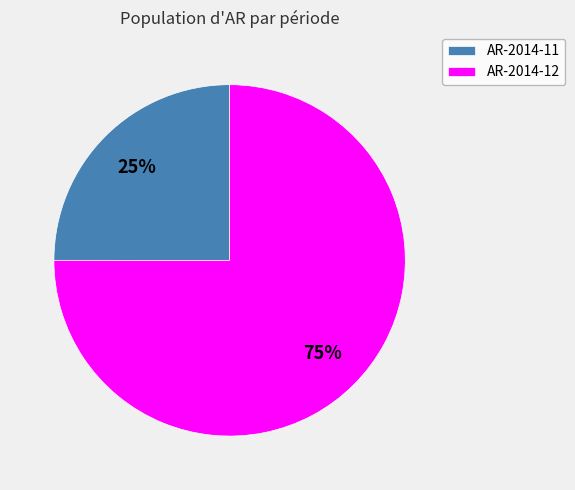

Is AR-2014-12 the majority of the pie?

Yes